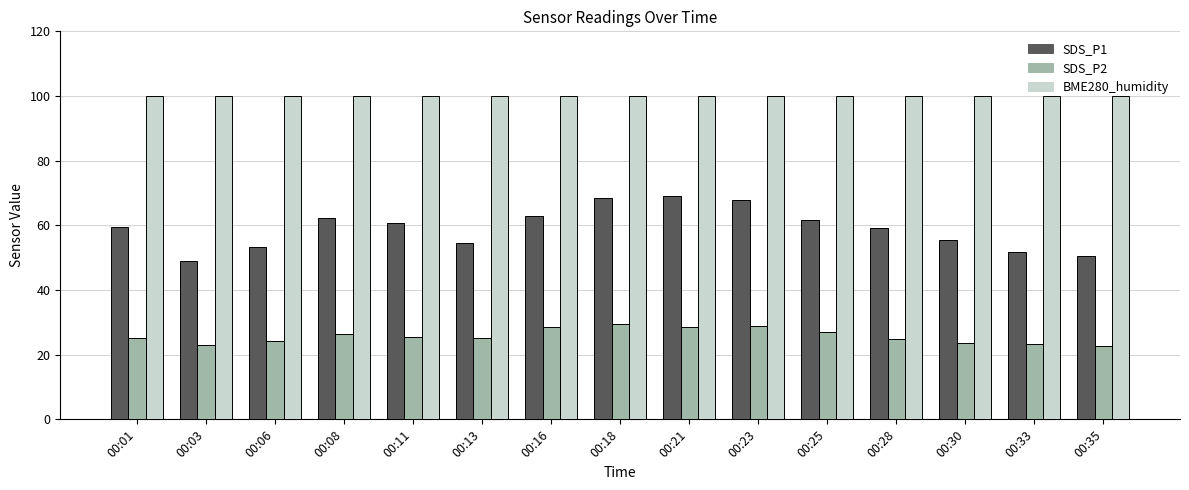

Rank the series at 00:16 from lowest to highest value.

SDS_P2, SDS_P1, BME280_humidity